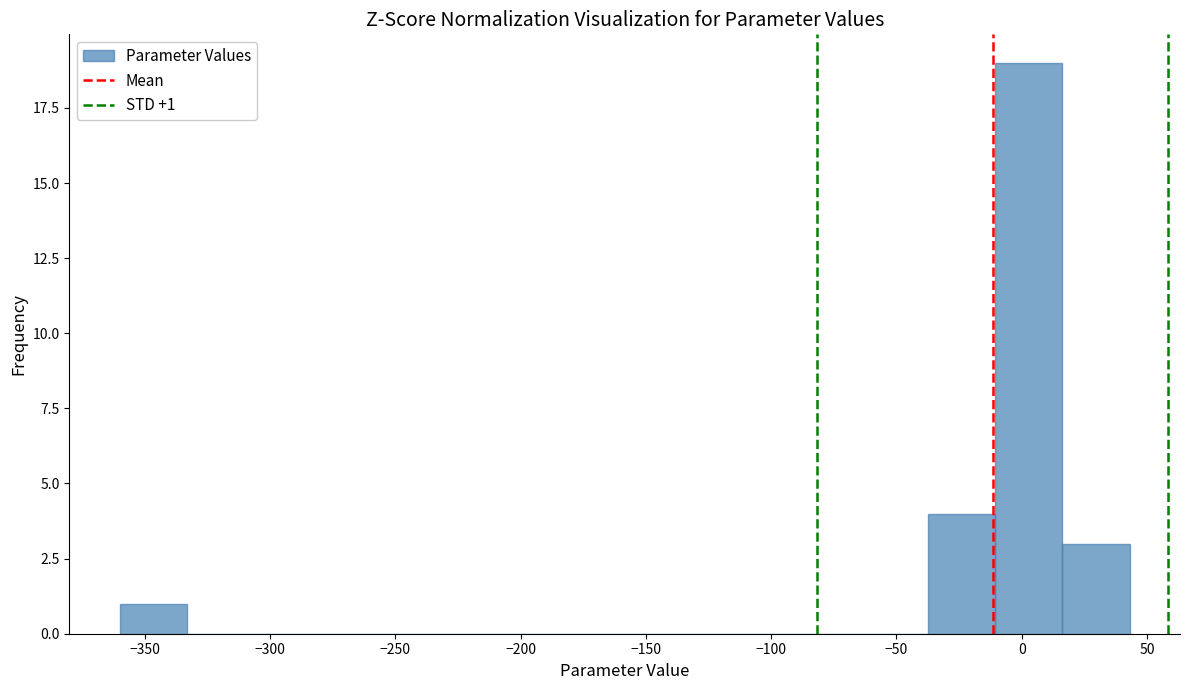

Over which range of the x-axis is the bar tallest?

-10 to 15